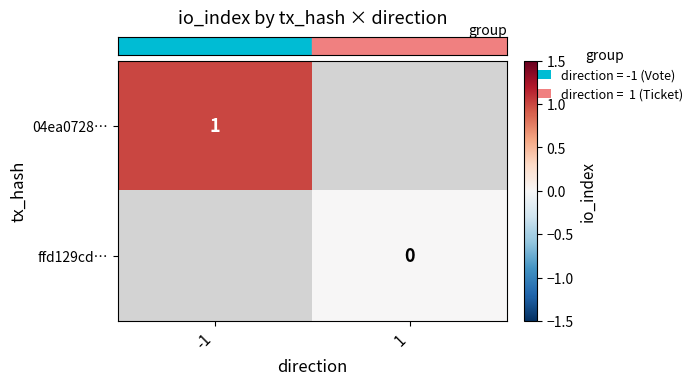

Which series has the widest spread of values?

row_0